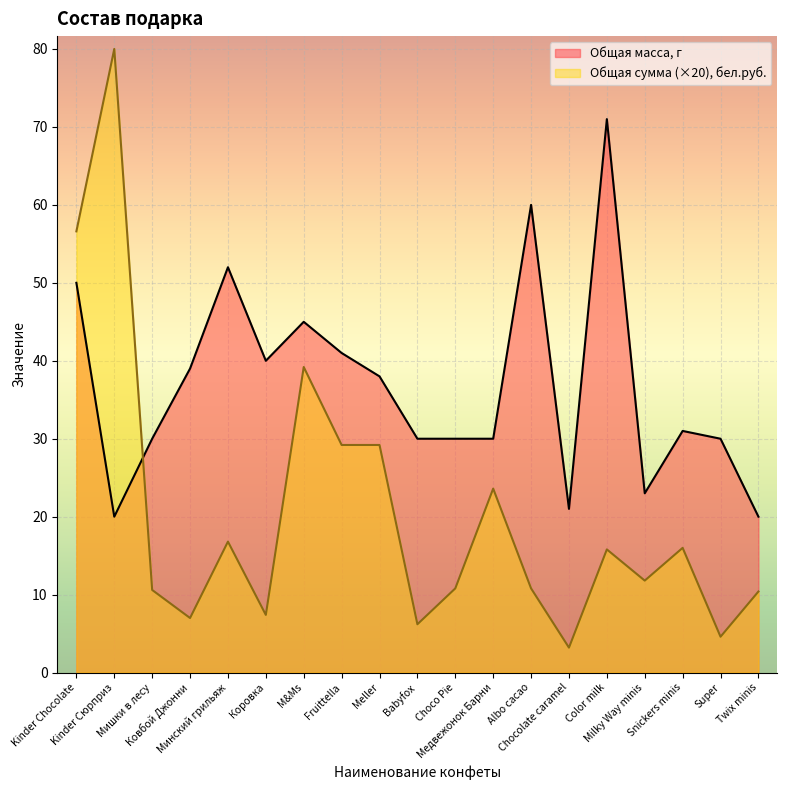

What is the difference between the second highest and second lowest values in the Общая сумма, бел.руб. series?

52.0